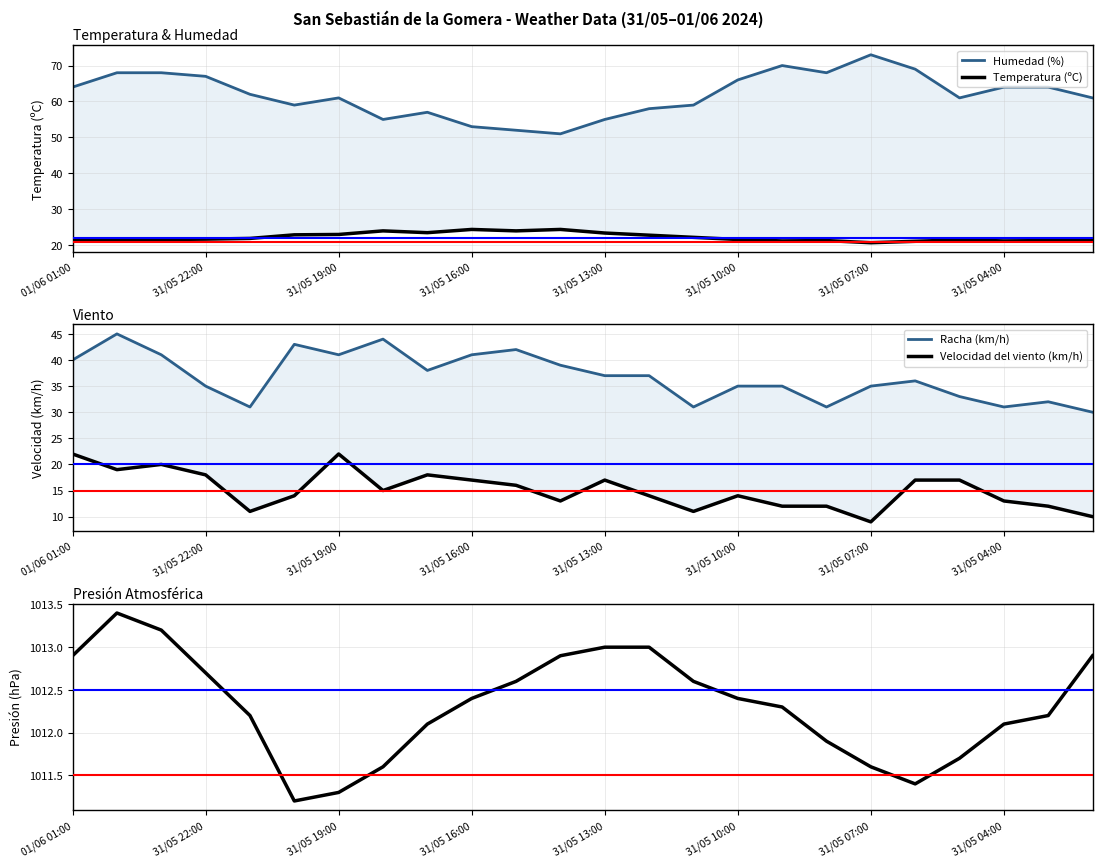

What position from the left is 8?

9